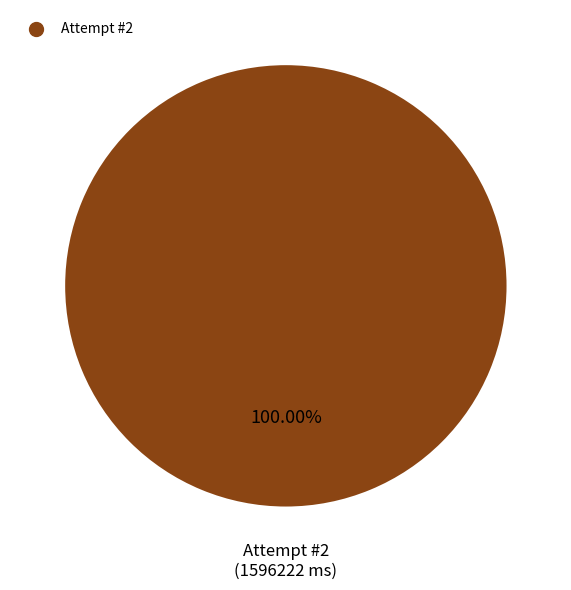

Does any single category account for the majority?

Yes